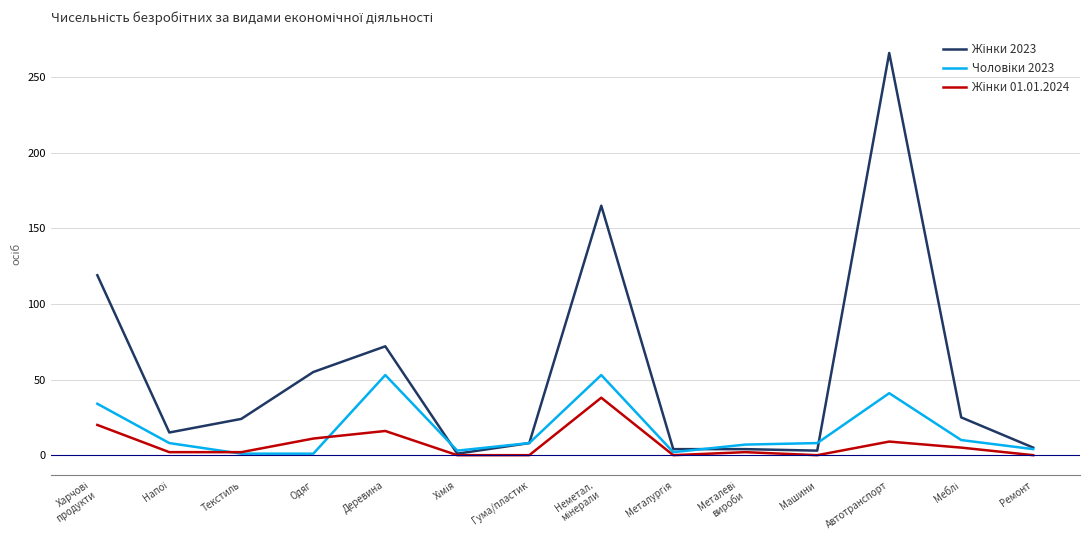

Rank the series by their maximum value, from highest to lowest.

Жінки 2023, Чоловіки 2023, Жінки 01.01.2024